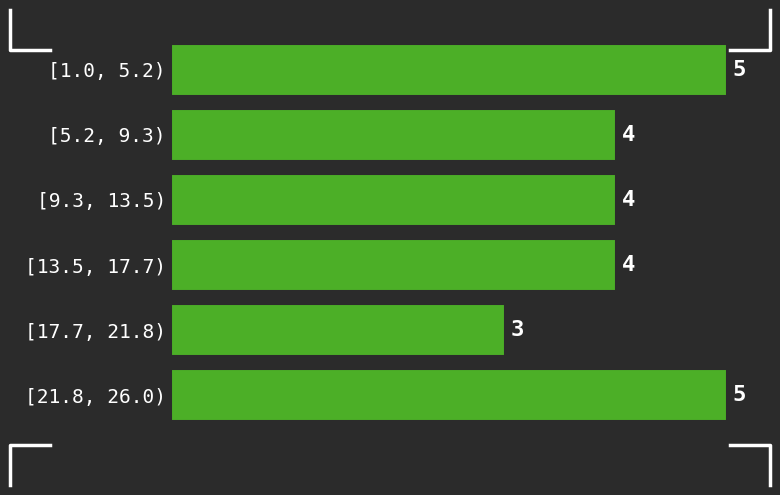

Reading top to bottom, list all the values displayed in this chart.

5	4	4	4	3	5